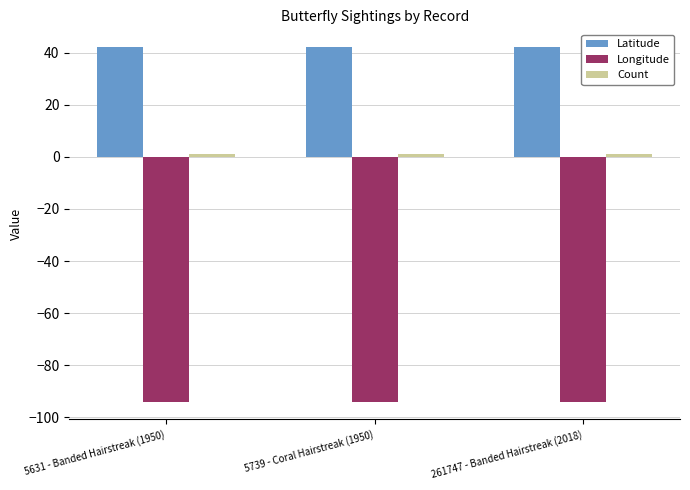

What is the sum of all Longitude values?

-281.9